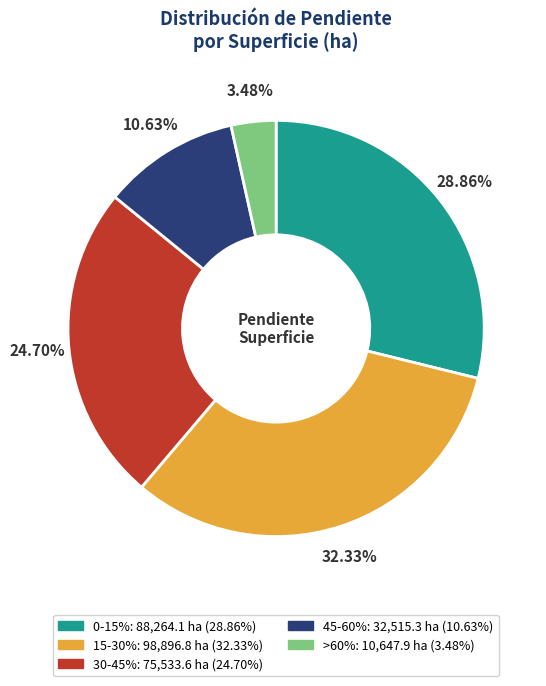

What percentage do 0-15% and >60% together represent?

32.3%